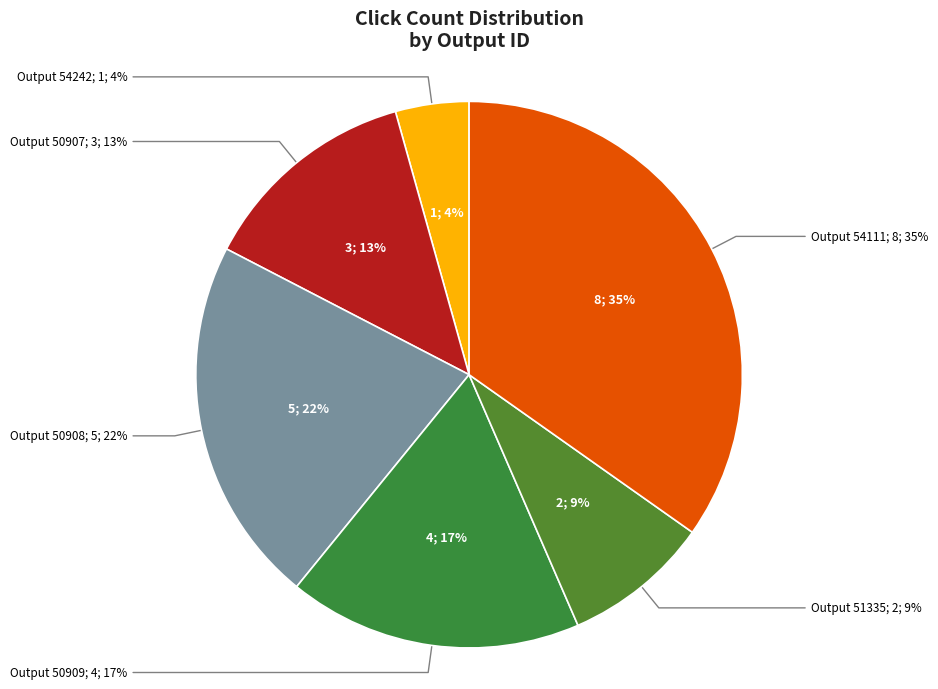

Is 51410 the majority of the pie?

No